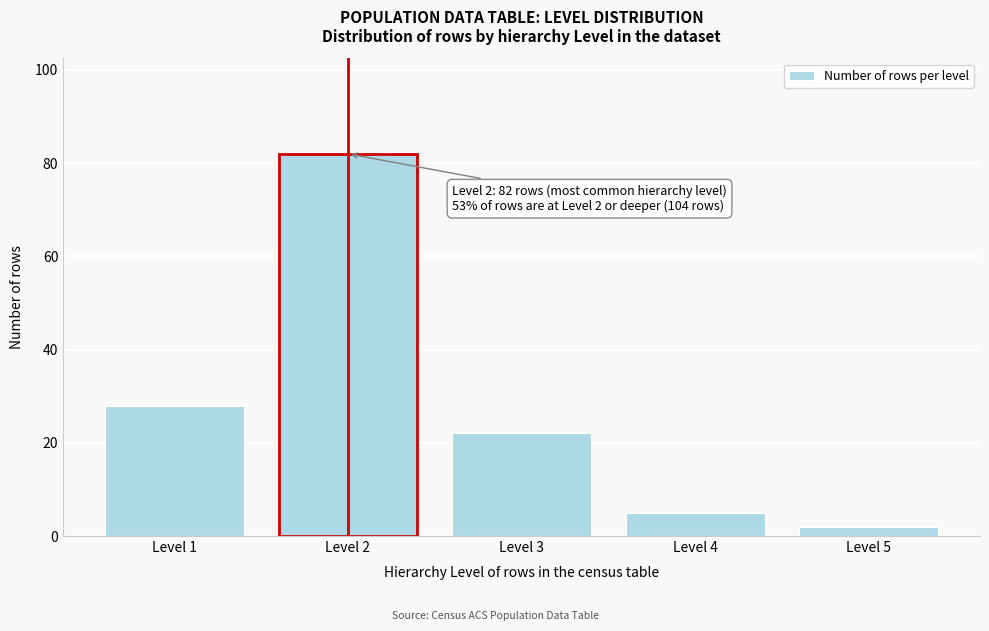

Reading right to left, transcribe all the data shown in this chart.

2	5	22	82	28